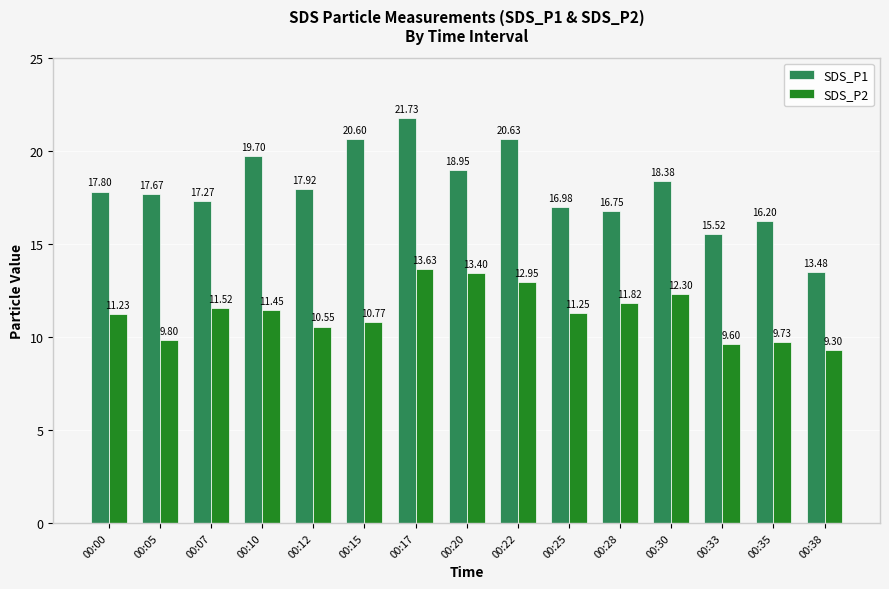

What is the sum of all SDS_P1 values?

269.6